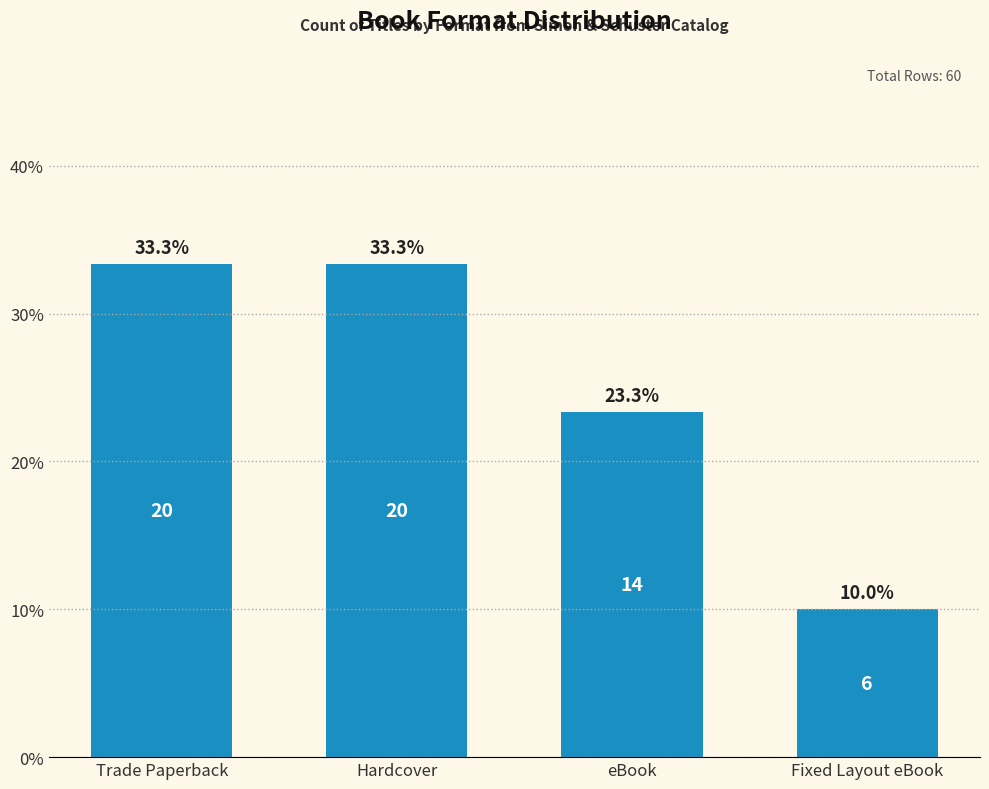

Are the bars grouped side by side (vs. stacked)?

No